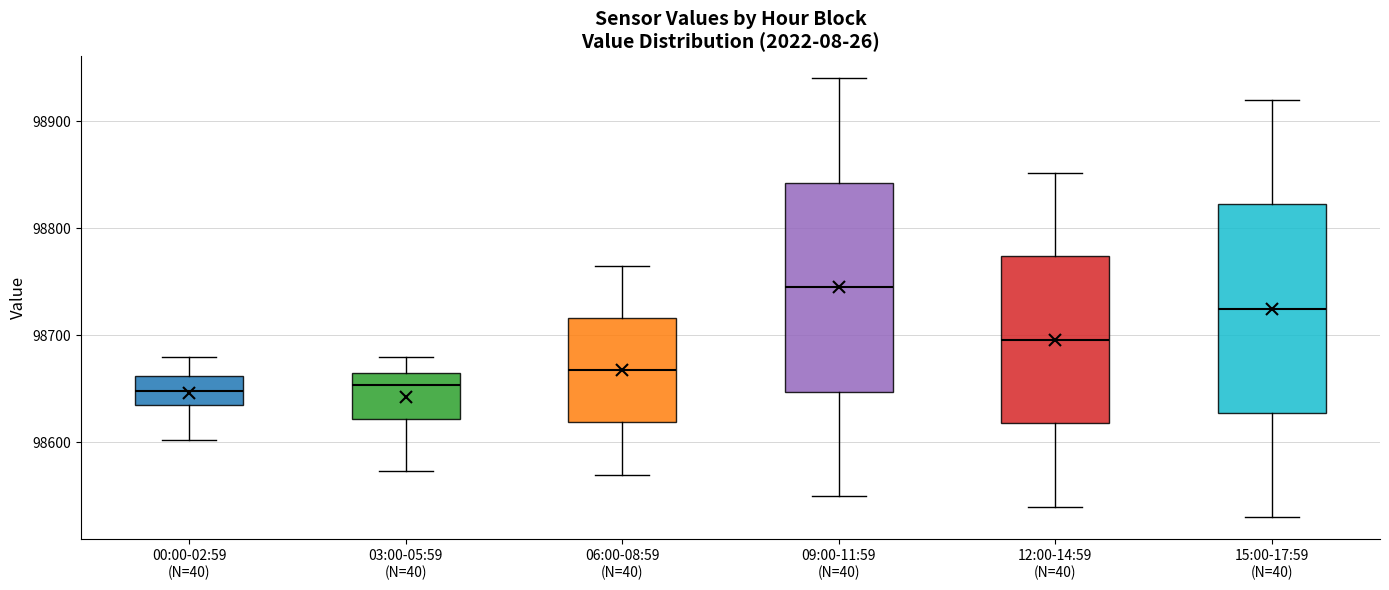

Where does the upper whisker of the box for 03:00-05:59 (N=40) end on the y-axis? The values are not printed on the chart, so give them approximately, as read against the axis.

98680